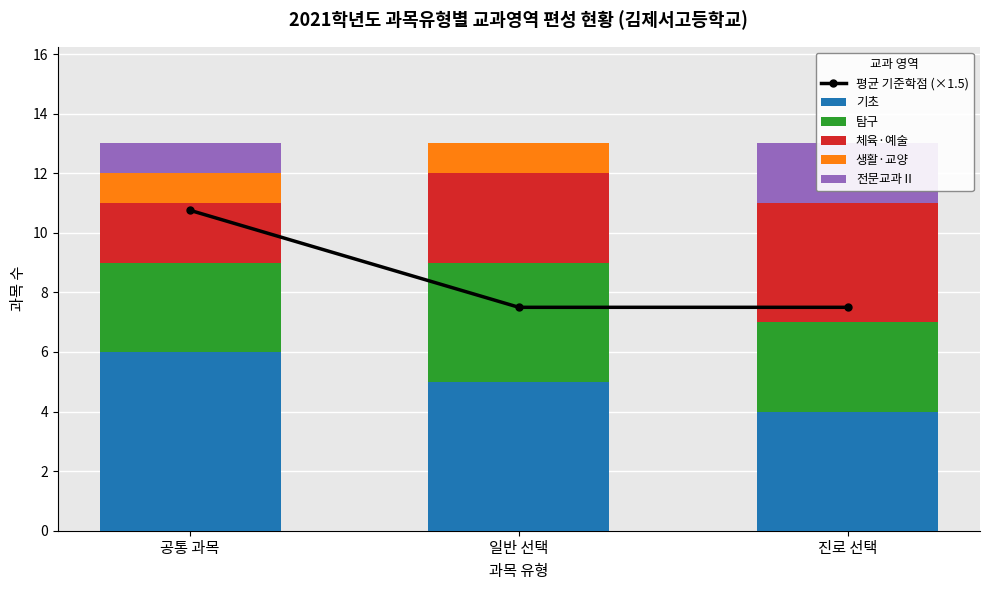

Is it true that 체육·예술 equals 0.5 at 공통 과목?

False